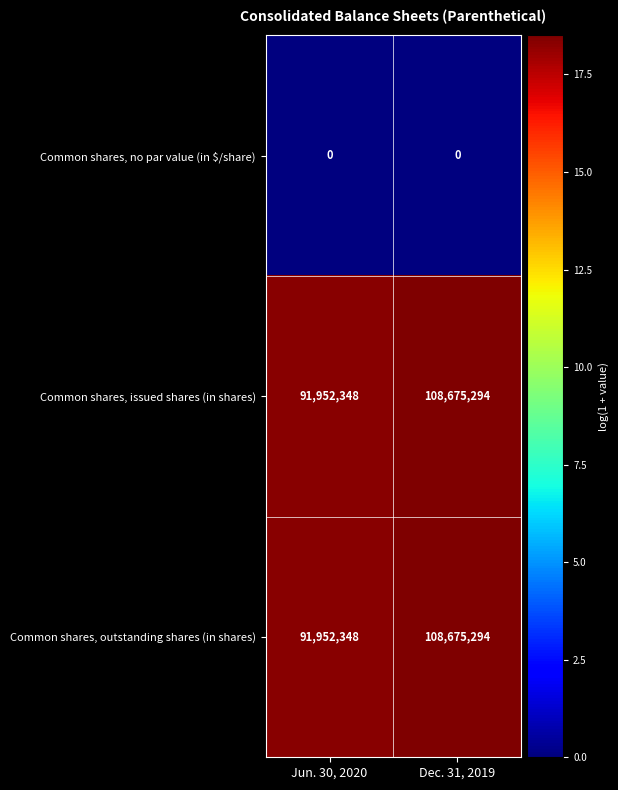

At how many categories does at least one series exceed 12?

2